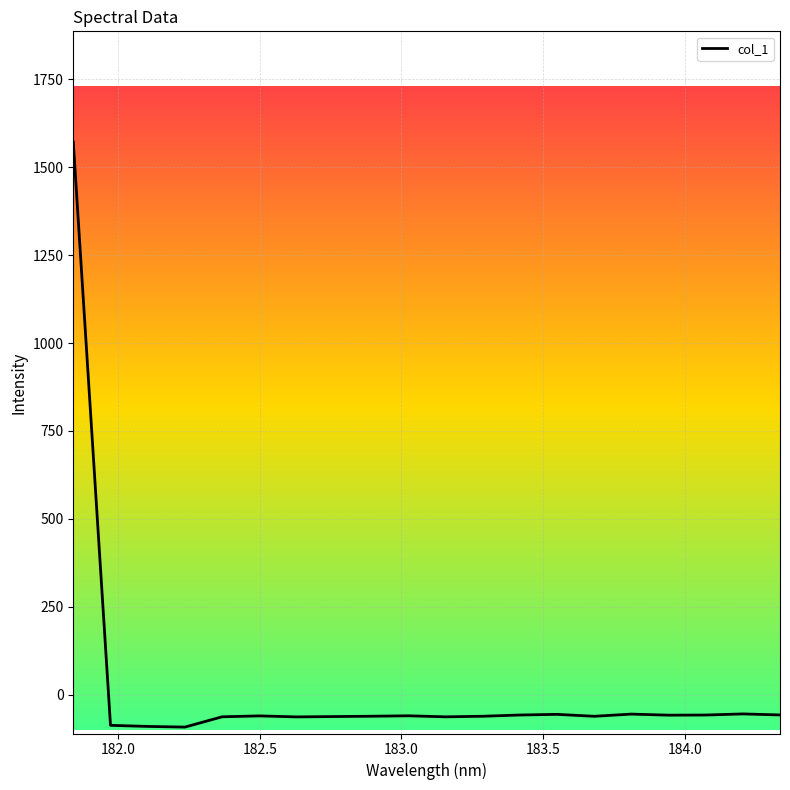

What is the minimum value shown in the chart?

-91.3